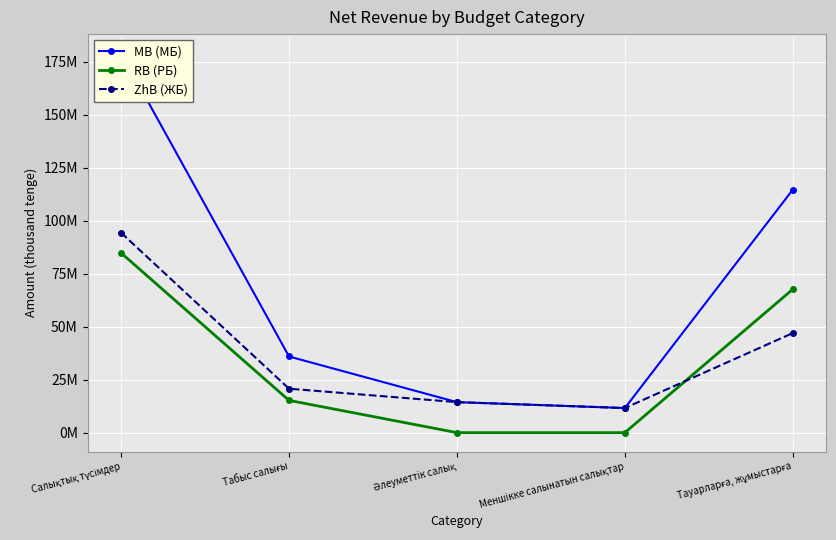

What position from the left is Табыс салығы?

2